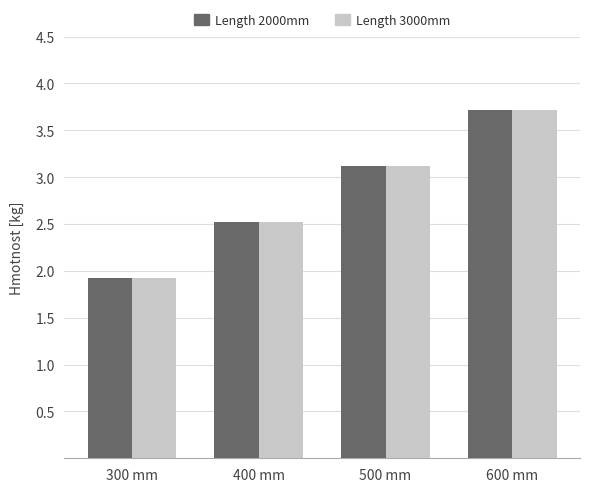

Is it true that Length 2000mm equals 3.1 at 500 mm?

True